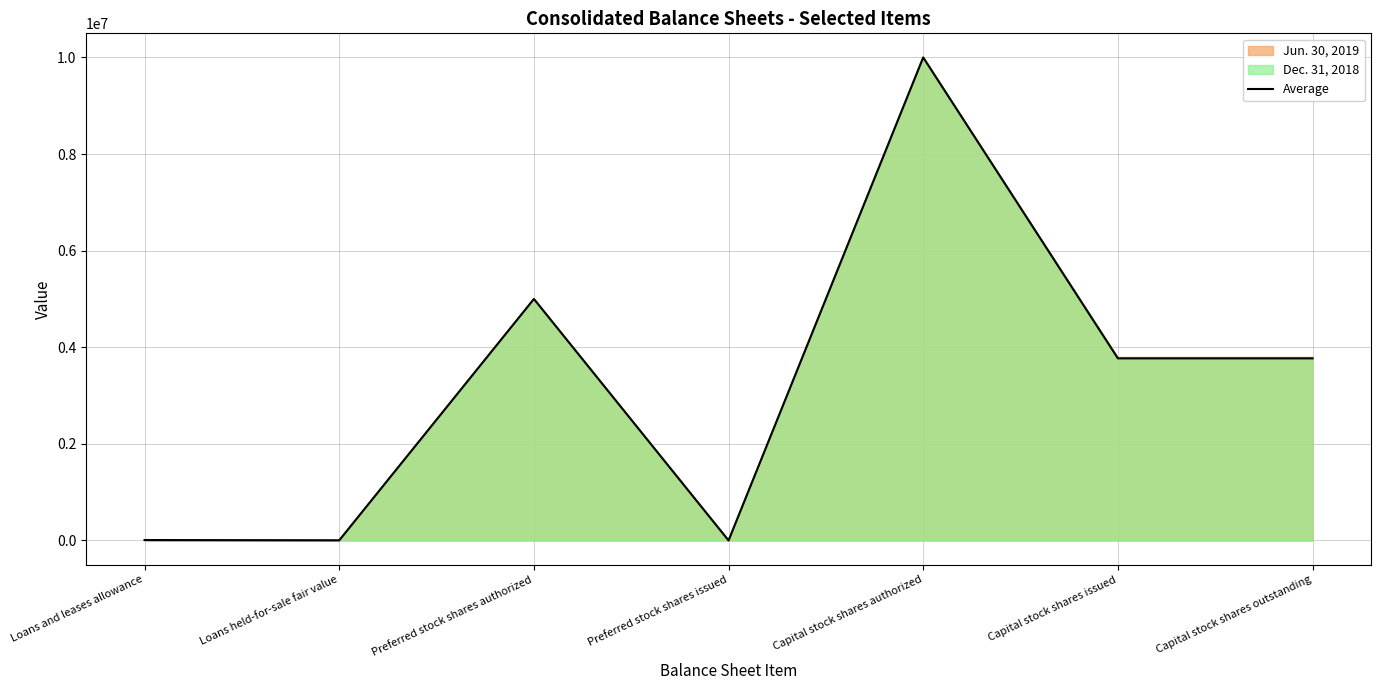

Rank the categories by value from lowest to highest.

Preferred stock shares issued, Loans held-for-sale fair value, Loans and leases allowance, Capital stock shares issued, Capital stock shares outstanding, Preferred stock shares authorized, Capital stock shares authorized